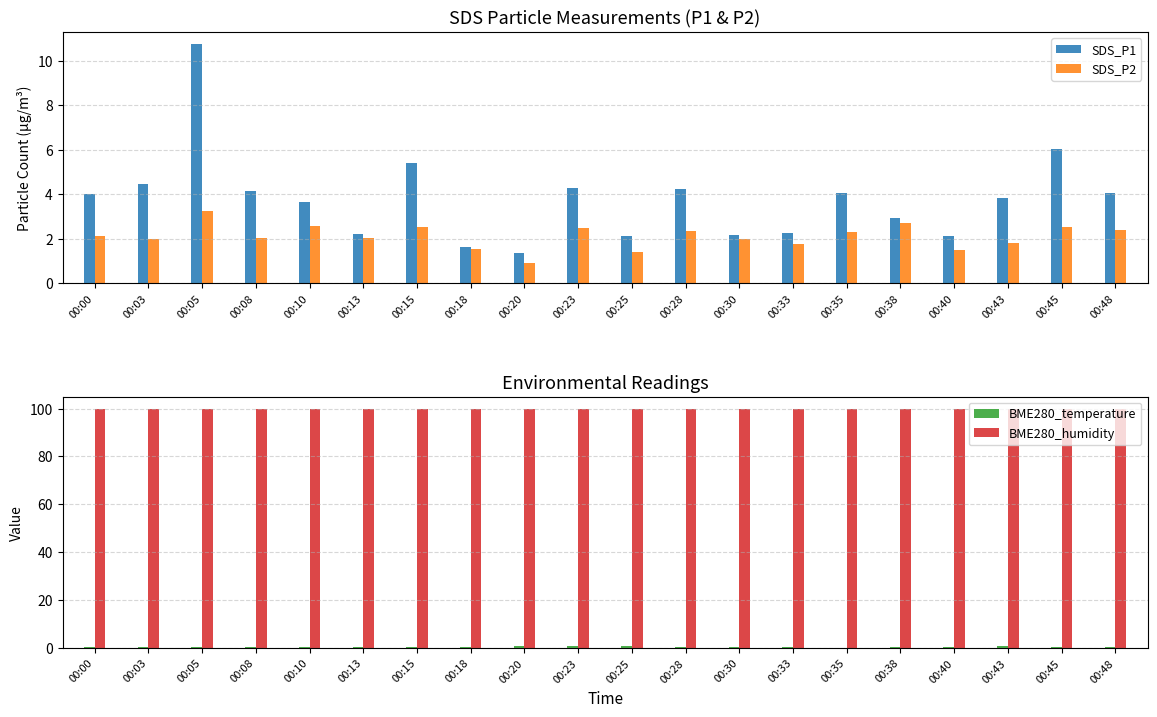

Reading right to left, extract all data points from this chart.

SDS_P1: 4.1	6.0	3.9	2.1	2.9	4.1	2.2	2.2	4.2	2.1	4.3	1.4	1.6	5.4	2.2	3.6	4.2	10.8	4.5	4.0
SDS_P2: 2.4	2.5	1.8	1.5	2.7	2.3	1.8	2.0	2.4	1.4	2.5	0.9	1.6	2.5	2.0	2.6	2.0	3.2	2.0	2.1
BME280_temperature: 0.6	0.6	0.7	0.5	0.2	0.2	0.2	0.3	0.5	0.6	0.7	0.7	0.6	0.5	0.5	0.6	0.5	0.5	0.6	0.6
BME280_humidity: 100.0	100.0	100.0	100.0	100.0	100.0	100.0	100.0	100.0	100.0	100.0	100.0	100.0	100.0	100.0	100.0	100.0	100.0	100.0	100.0